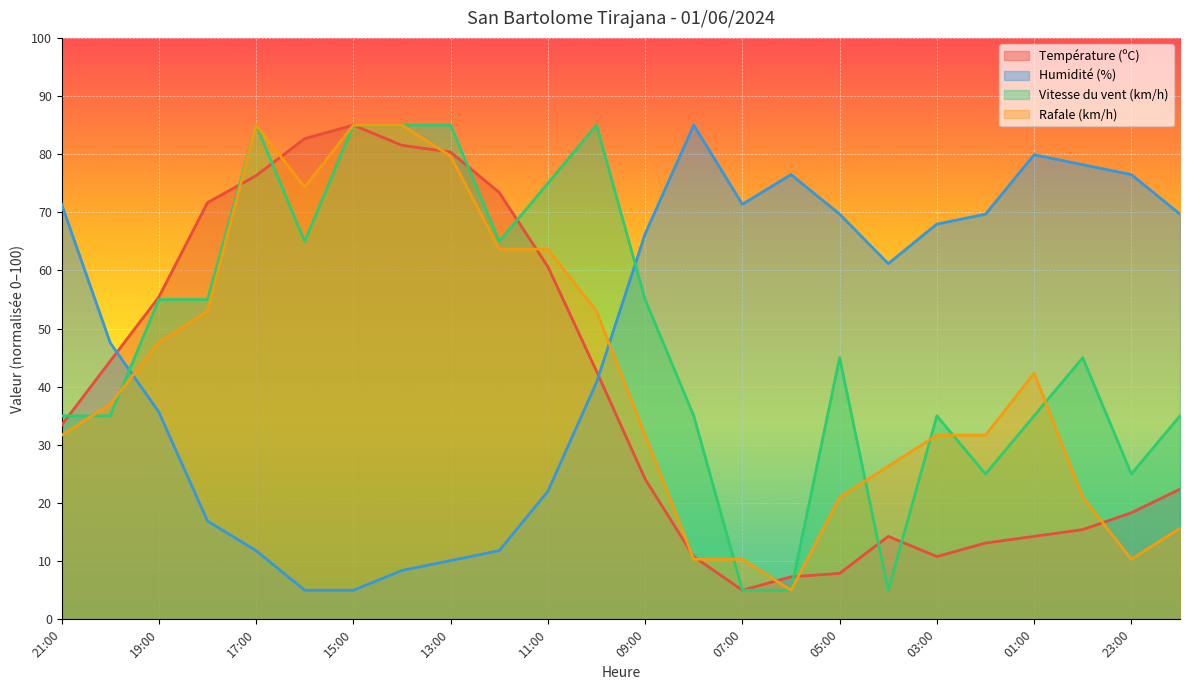

Between 00:00 and 22:00, which series saw the biggest shift?

Vitesse du vent (km/h)